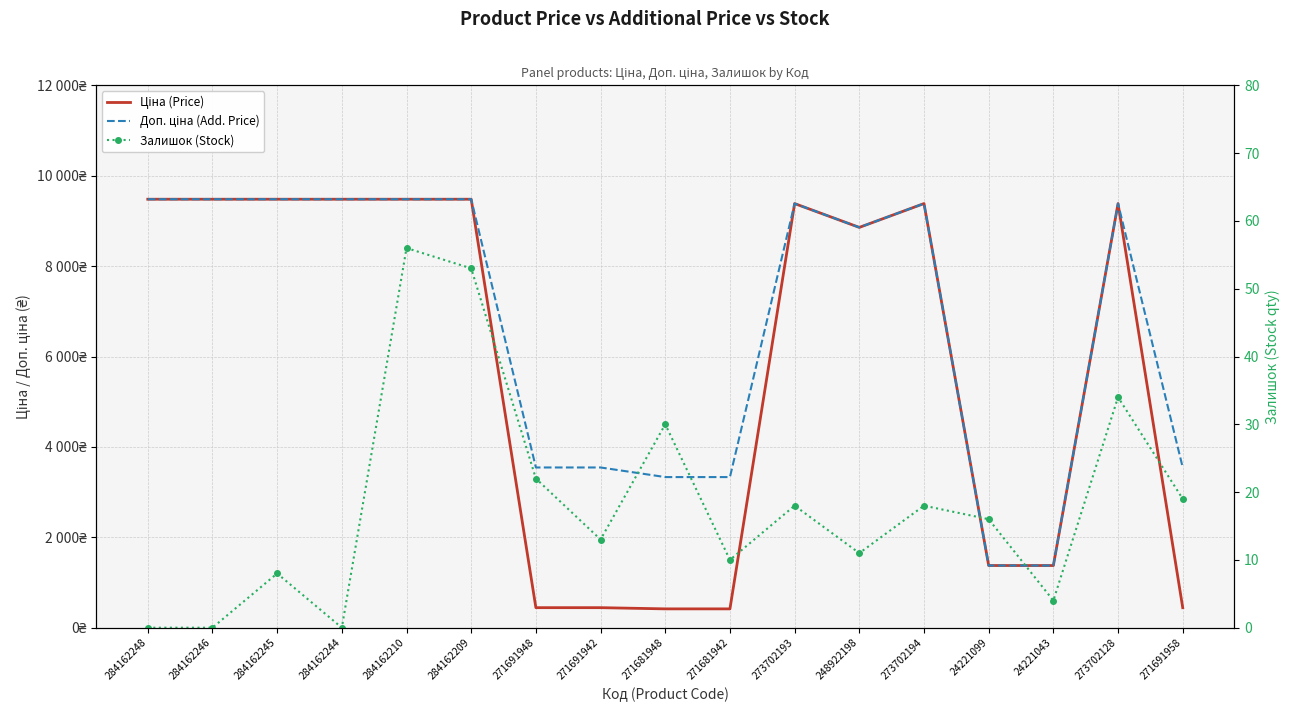

True or false: Доп. ціна (Add. Price) and Залишок (Stock) cross at least once.

False